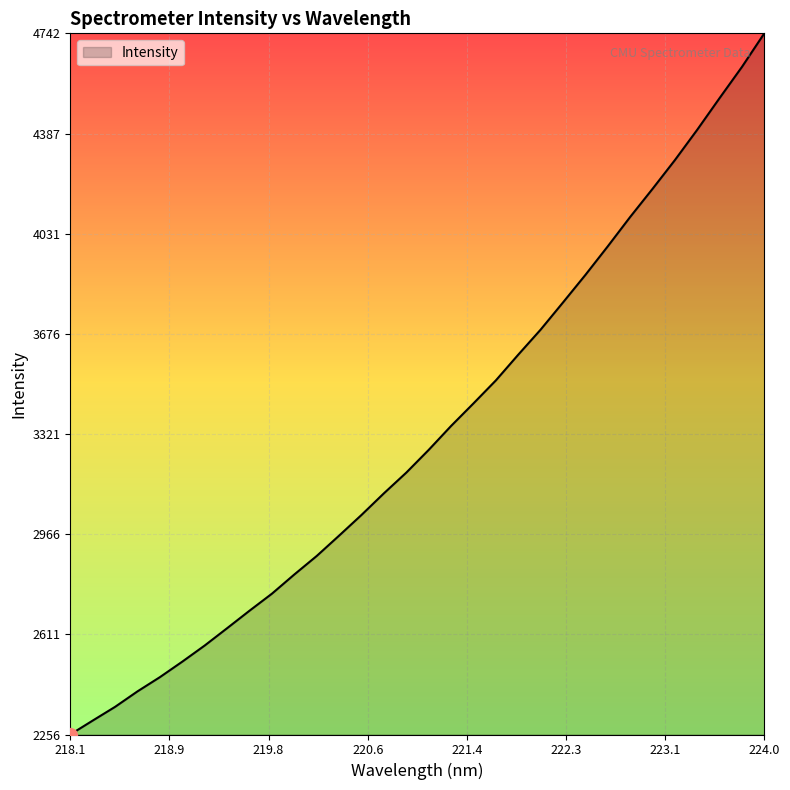

What is the minimum value shown in the chart?

2256.9